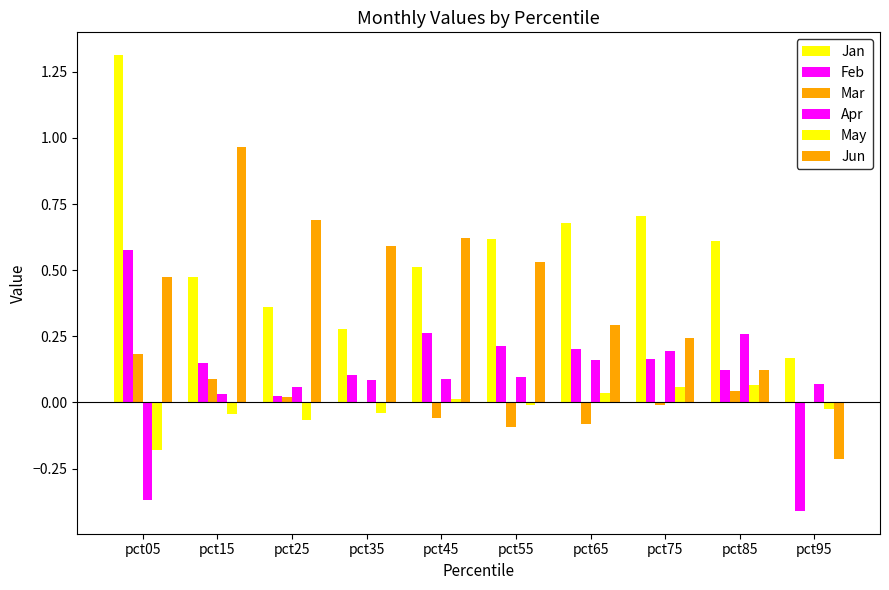

How many groups of bars are there?

10